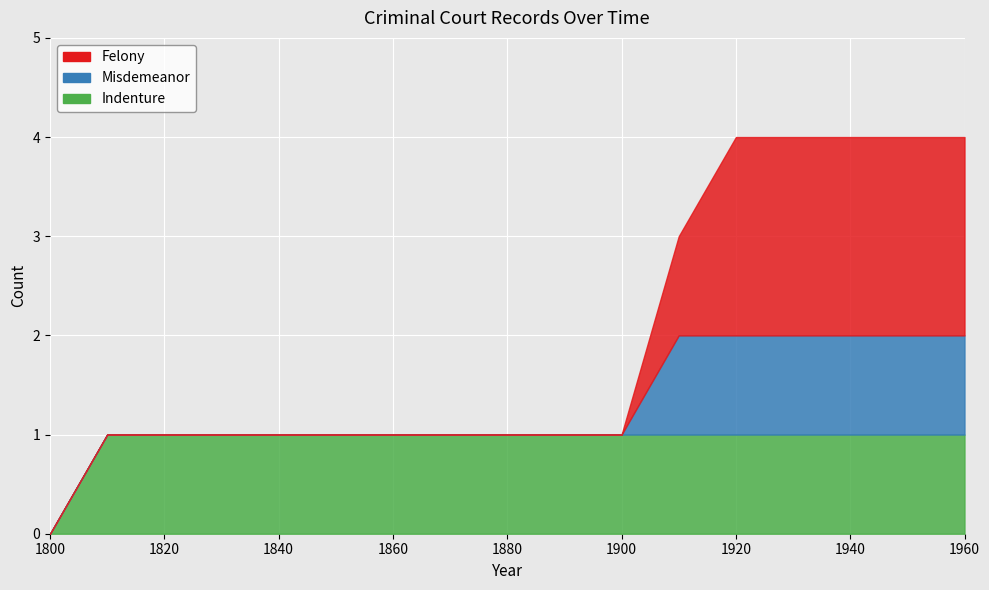

Count the number of data series in this chart.

3